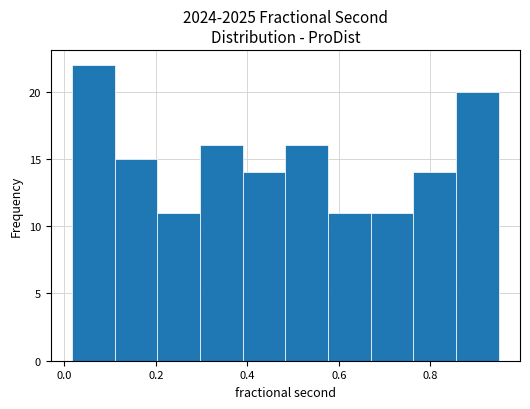

Reading left to right, transcribe this chart: for each bar, give the range it covers on the x-axis and its height. Neither the bar edges nor the heights are printed on the chart, so give them approximately, as read against the axes.

0.02 to 0.12: 22
0.12 to 0.20: 15
0.20 to 0.30: 11
0.30 to 0.38: 16
0.38 to 0.48: 14
0.48 to 0.58: 16
0.58 to 0.66: 11
0.66 to 0.76: 11
0.76 to 0.86: 14
0.86 to 0.94: 20